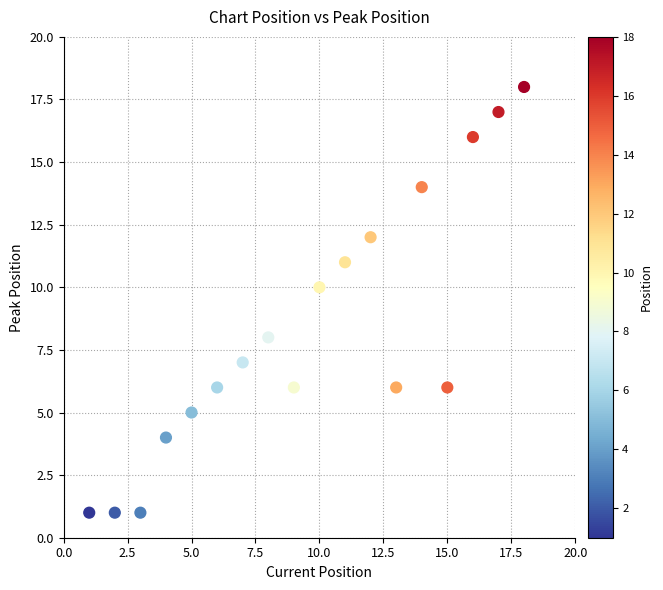

What is the range of Y values (max minus min)?

17